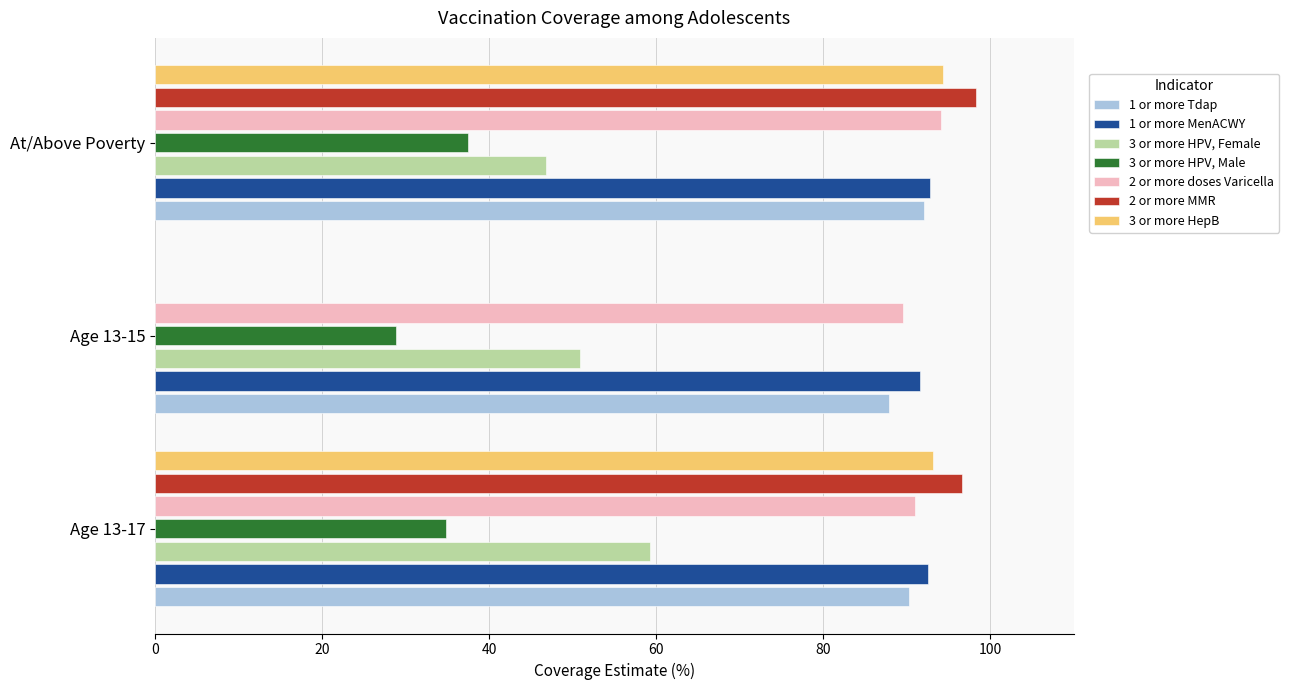

How many groups of bars are there?

3